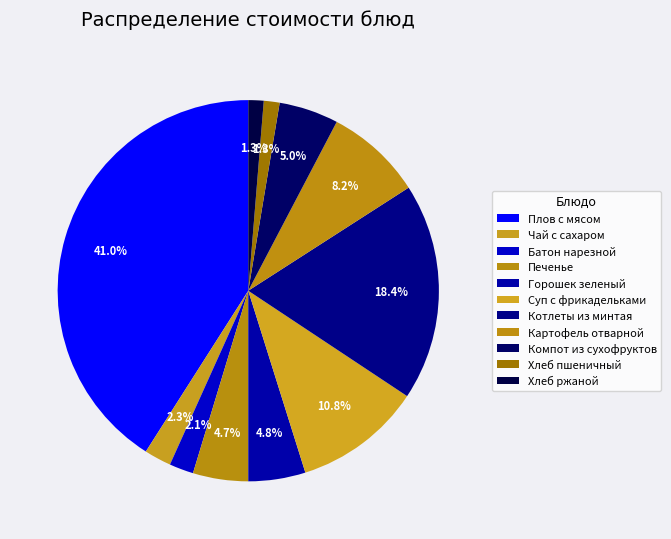

Between Чай с сахаром and Печенье, which is larger?

Печенье